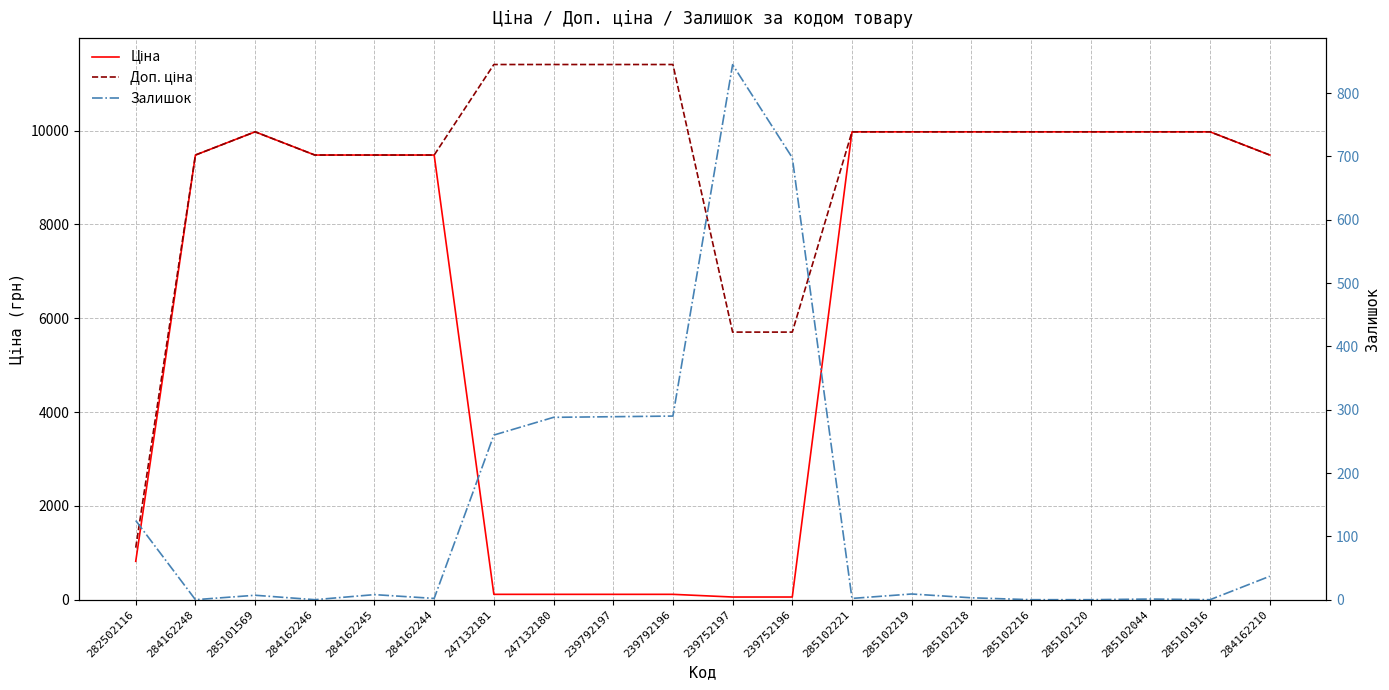

Reading left to right, transcribe all the data shown in this chart.

Ціна: 818.5	9480.1	9975.0	9480.1	9480.1	9480.1	114.1	114.1	114.1	114.1	57.0	57.0	9975.0	9975.0	9975.0	9975.0	9975.0	9975.0	9975.0	9480.1
Доп. ціна: 1109.2	9480.1	9975.0	9480.1	9480.1	9480.1	11410.0	11410.0	11410.0	11410.0	5705.0	5705.0	9975.0	9975.0	9975.0	9975.0	9975.0	9975.0	9975.0	9480.1
Залишок: 125.0	0.0	7.0	0.0	8.0	2.0	260.0	288.0	289.0	290.0	845.0	698.0	2.0	9.0	3.0	0.0	0.0	1.0	0.0	37.0